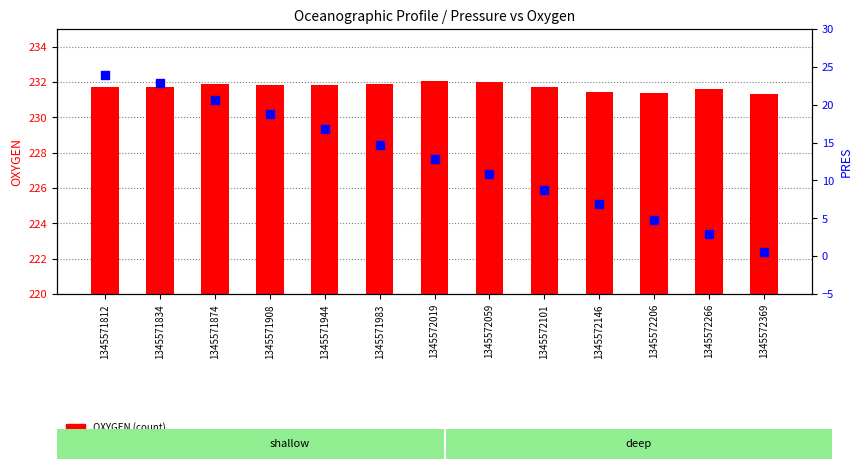

Which series contains the highest Y value?

OXYGEN (count)